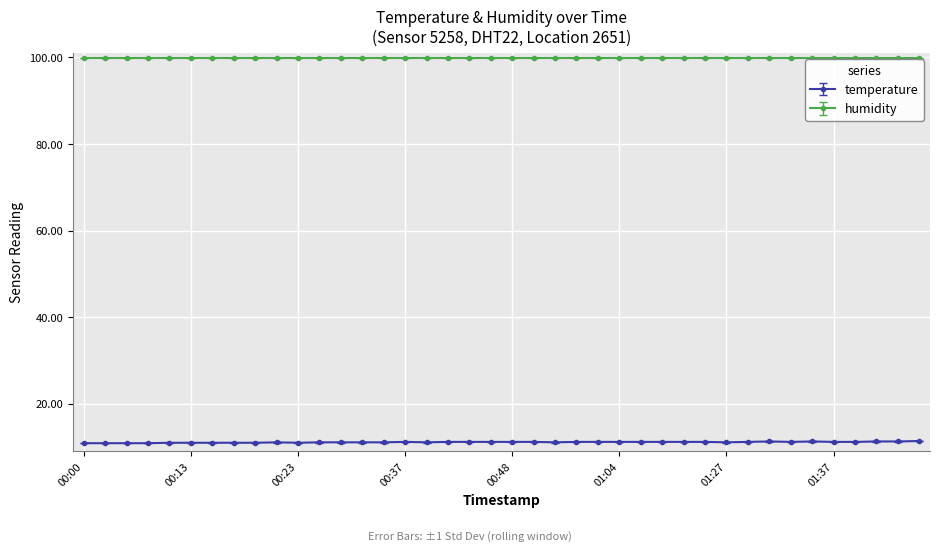

True or false: temperature has more than 2 interior local peaks.

True